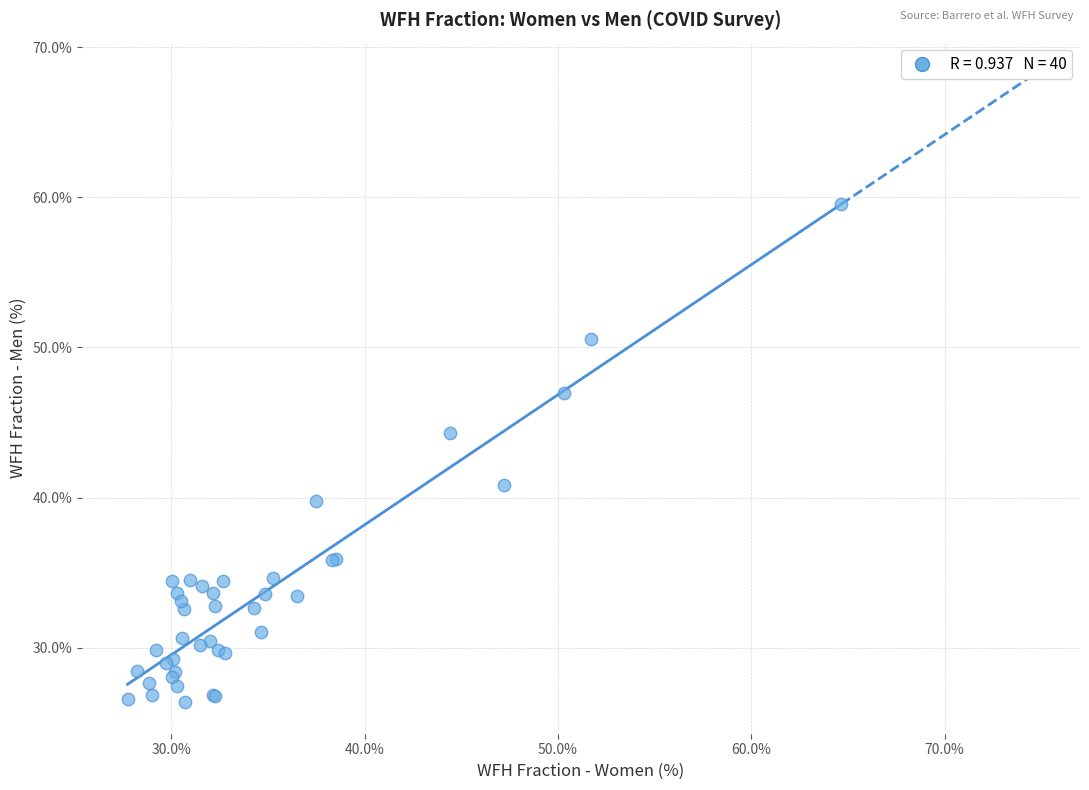

What Y value in the scatter plot is closest to 42?

40.8